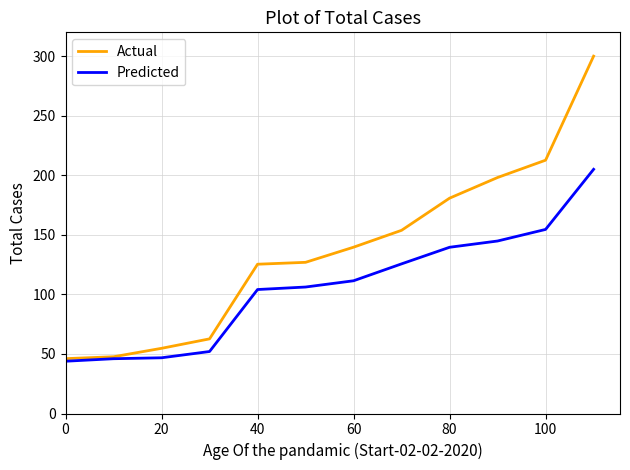

Which series has the largest range (max minus min)?

Actual